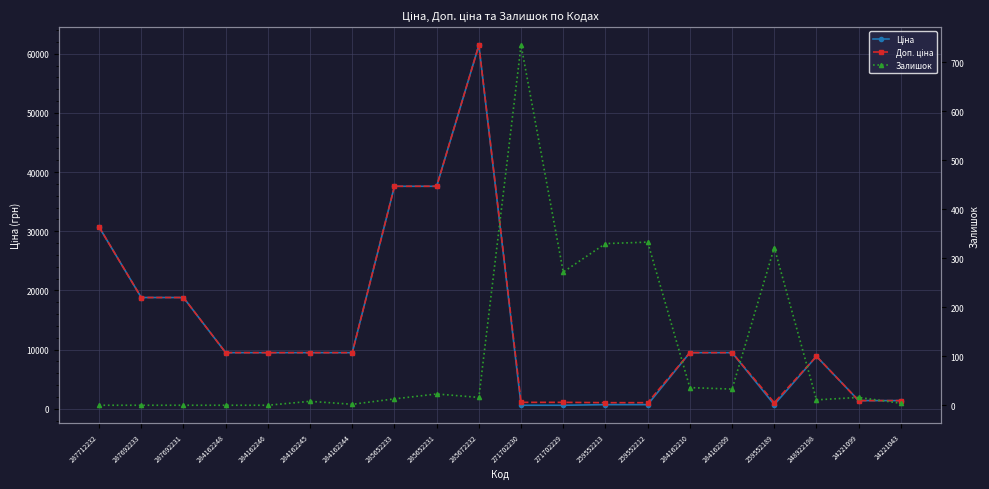

Which series has the widest spread of values?

Ціна